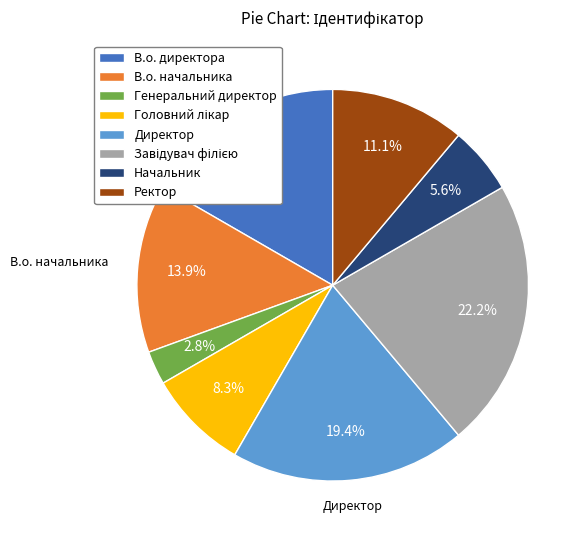

To the nearest percent, what portion does Директор represent?

19%